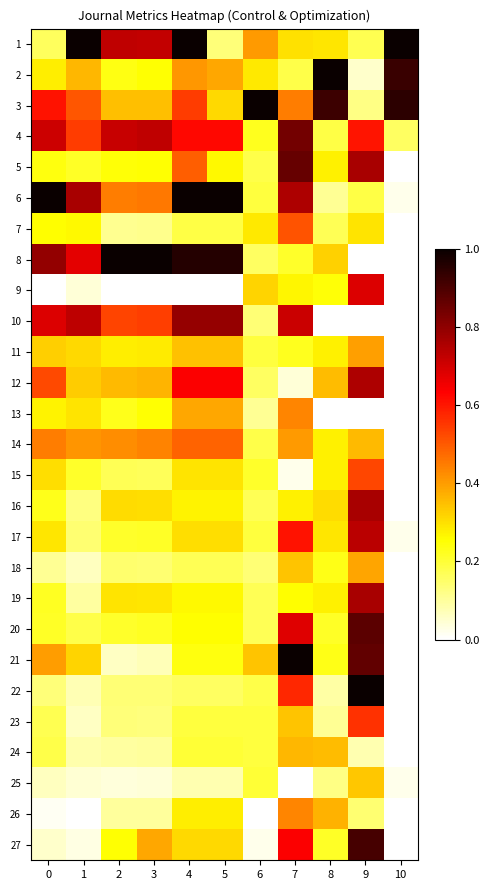

How many series are shown in this chart?

27